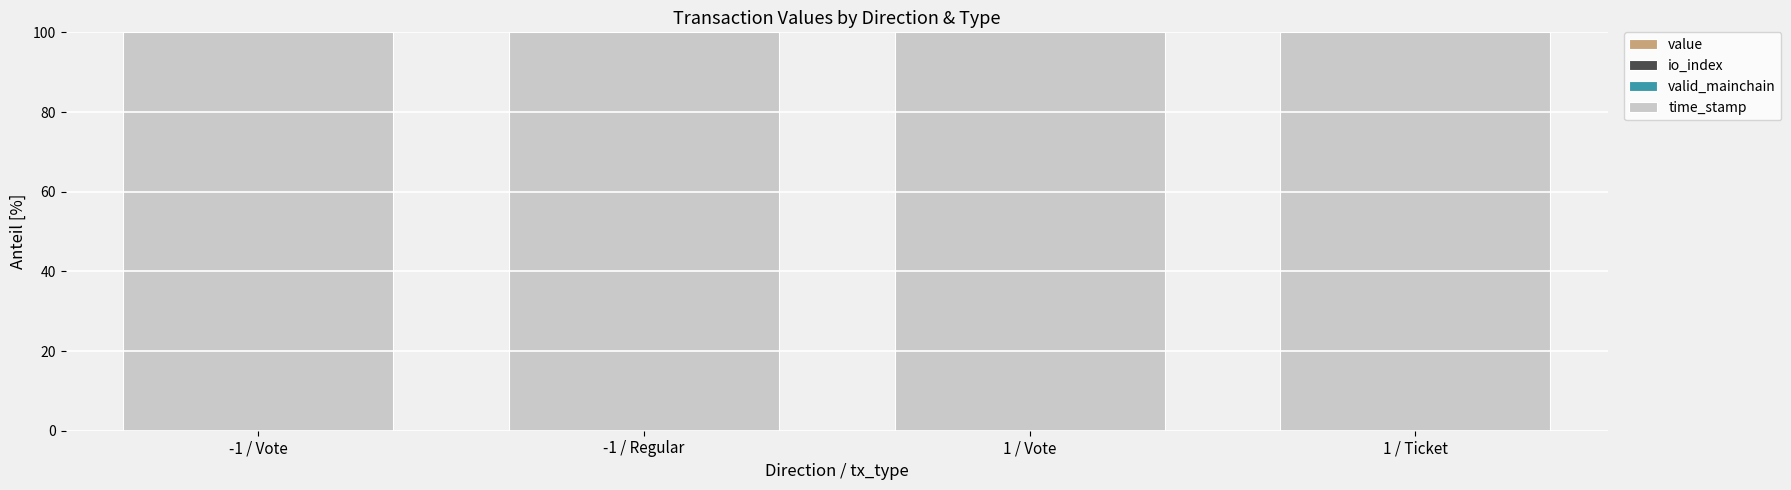

How many data points does each series have?

4